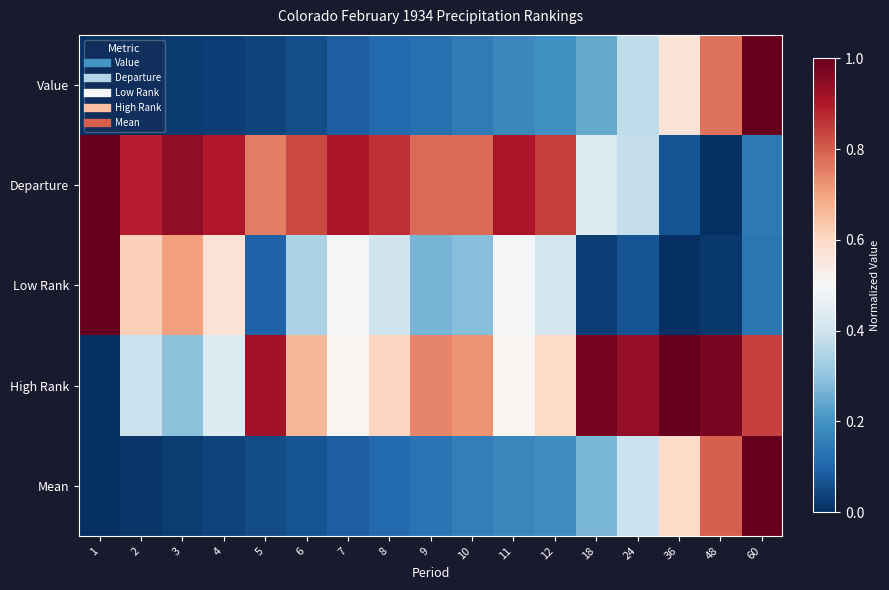

Which series has the largest total across all categories?

Departure